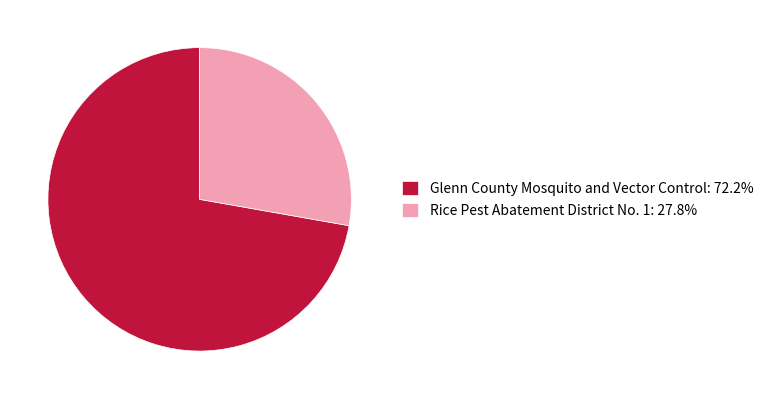

Do Glenn County Mosquito and Vector Control: 72.2% and Rice Pest Abatement District No. 1: 27.8% together represent more than half of the pie?

Yes